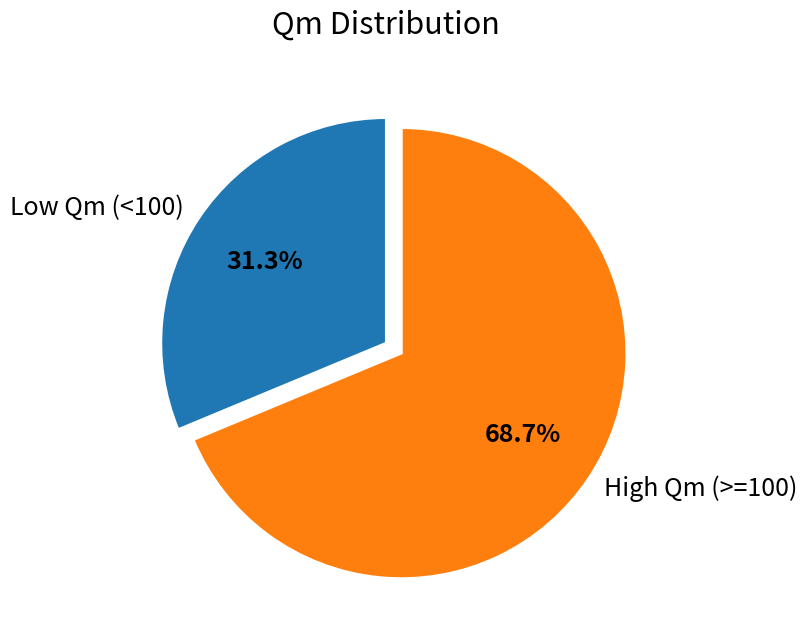

What portion of the pie excludes High Qm (>=100)?

31.3%